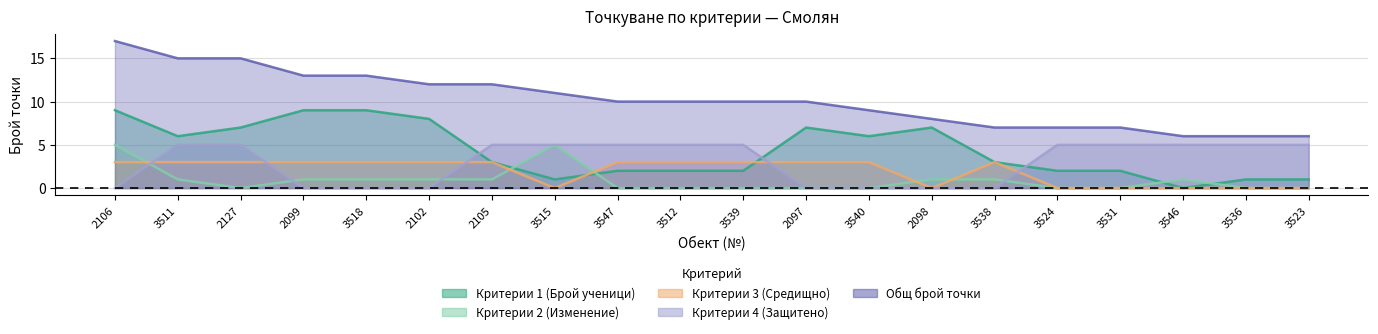

Is the value of Критерии 2 (Изменение) at 3515 greater than the value of Критерии 3 (Средищно) at 3546?

Yes